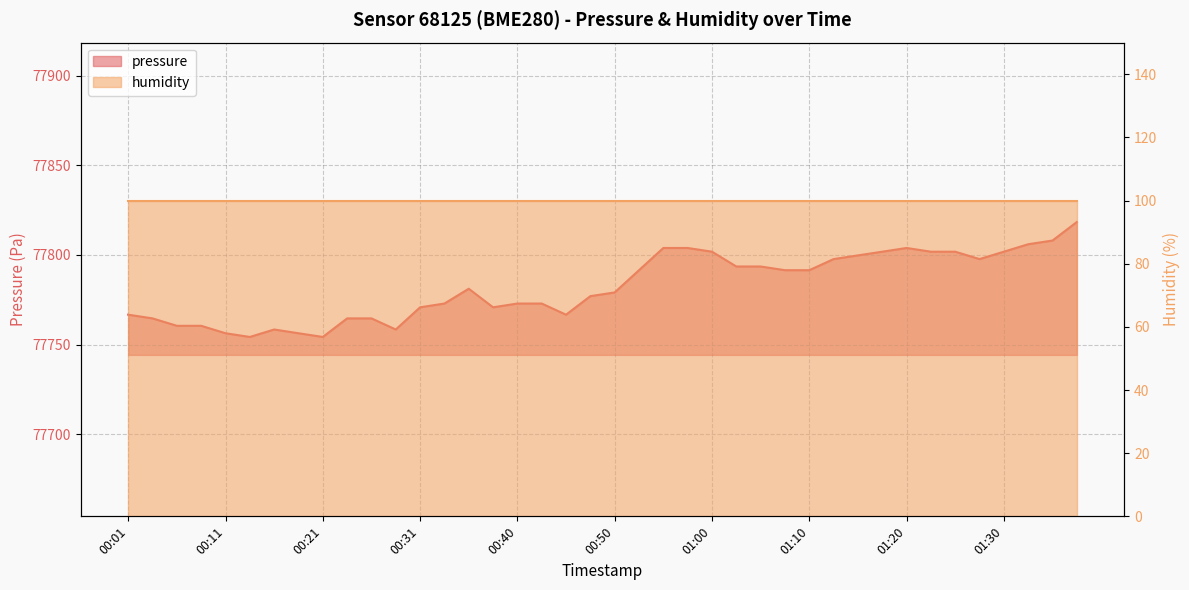

Reading left to right, transcribe all the data shown in this chart.

00:01=77766.7	00:04=77764.7	00:06=77760.5	00:09=77760.5	00:11=77756.4	00:14=77754.3	00:16=77758.5	00:18=77756.4	00:21=77754.3	00:23=77764.7	00:26=77764.7	00:28=77758.5	00:31=77770.8	00:33=77772.9	00:35=77781.2	00:38=77770.8	00:40=77772.9	00:43=77772.9	00:45=77766.7	00:48=77777.1	00:50=77779.1	00:53=77791.5	00:55=77803.9	00:57=77803.9	01:00=77801.8	01:02=77793.6	01:05=77793.6	01:07=77791.5	01:10=77791.5	01:12=77797.7	01:15=77799.8	01:17=77801.8	01:20=77803.9	01:22=77801.8	01:25=77801.8	01:28=77797.7	01:30=77801.8	01:33=77806.0	01:35=77808.1	01:38=77818.4